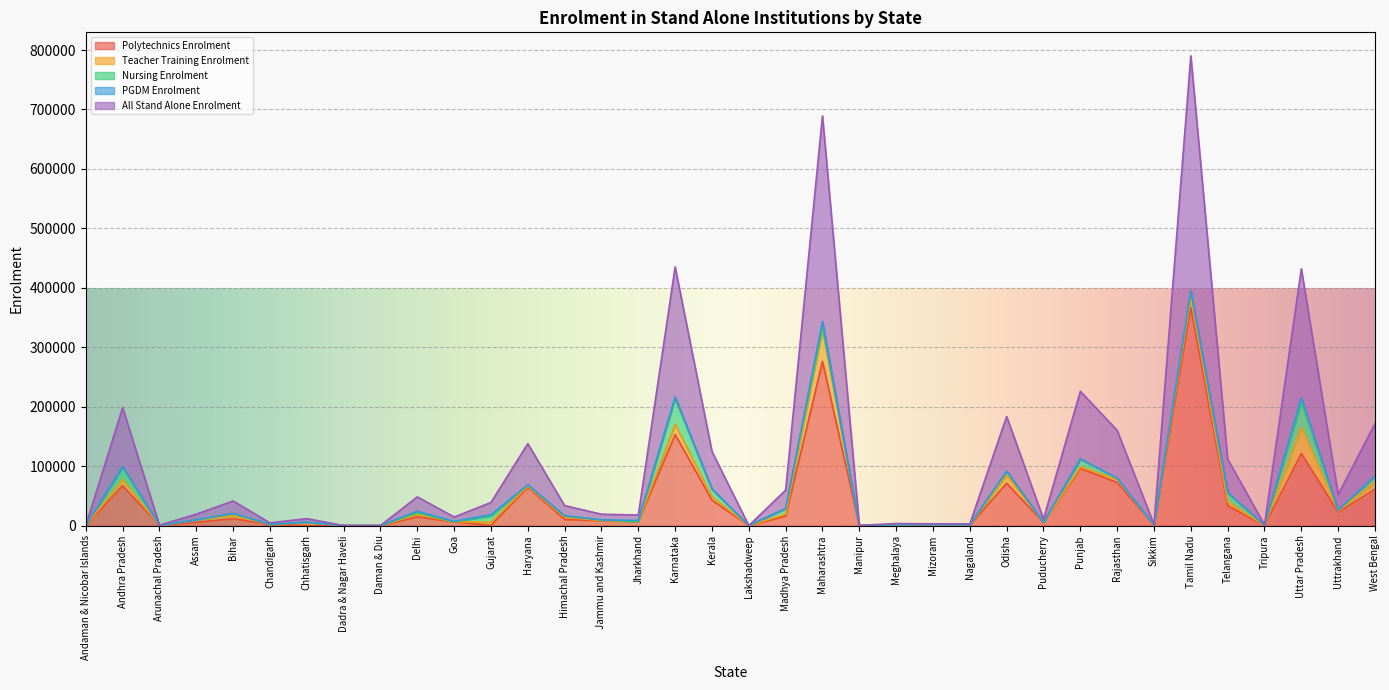

How many lines are shown in the chart?

5